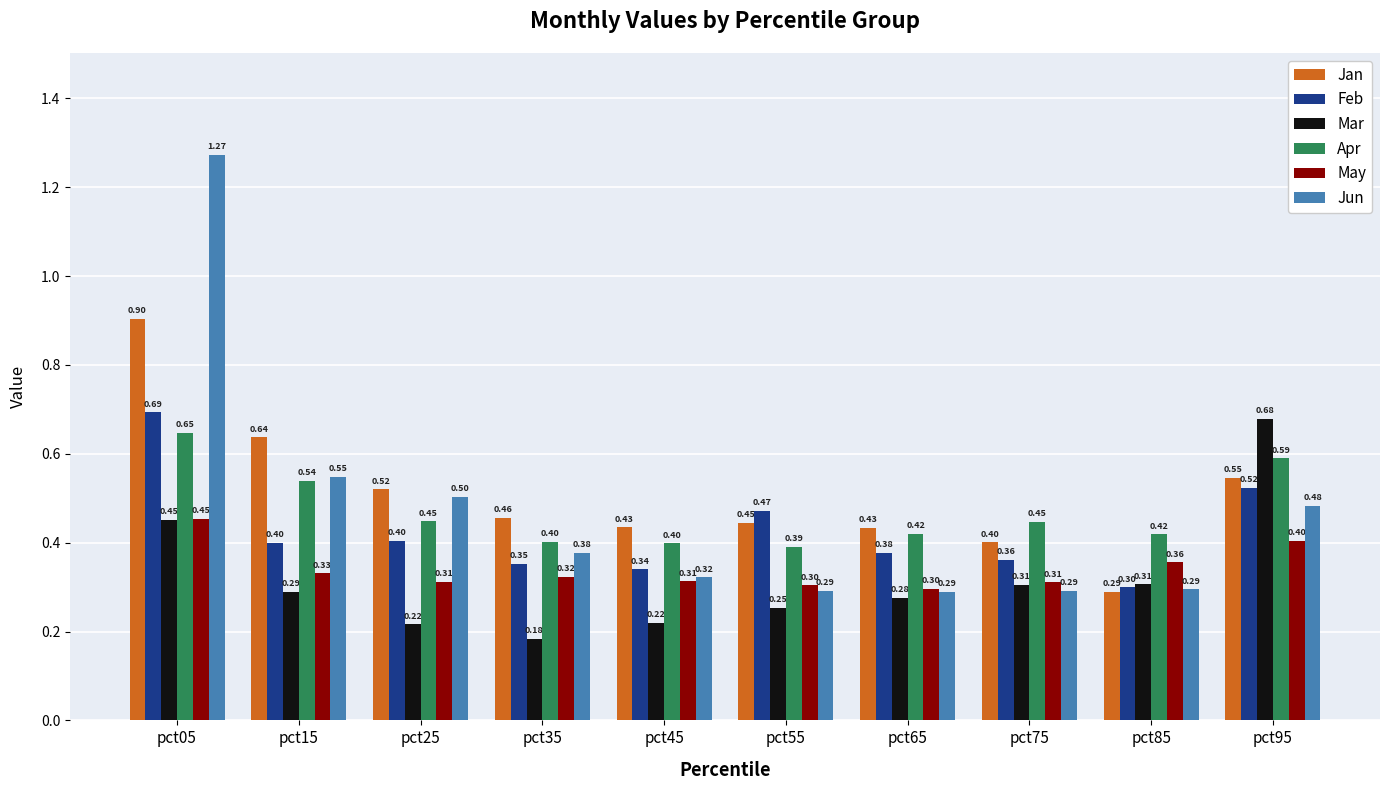

What is the sum of all Apr values?

4.7